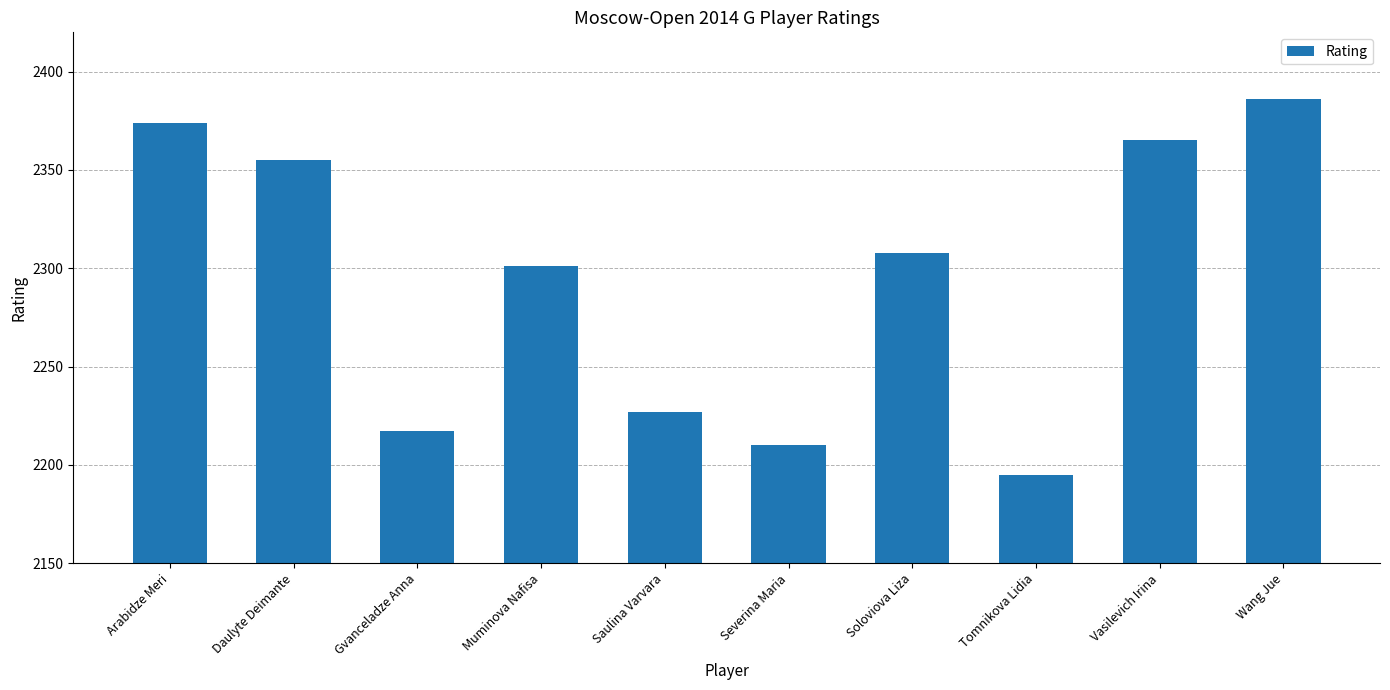

List the labels in order of value, smallest first.

Tomnikova Lidia, Severina Maria, Gvanceladze Anna, Saulina Varvara, Muminova Nafisa, Soloviova Liza, Daulyte Deimante, Vasilevich Irina, Arabidze Meri, Wang Jue